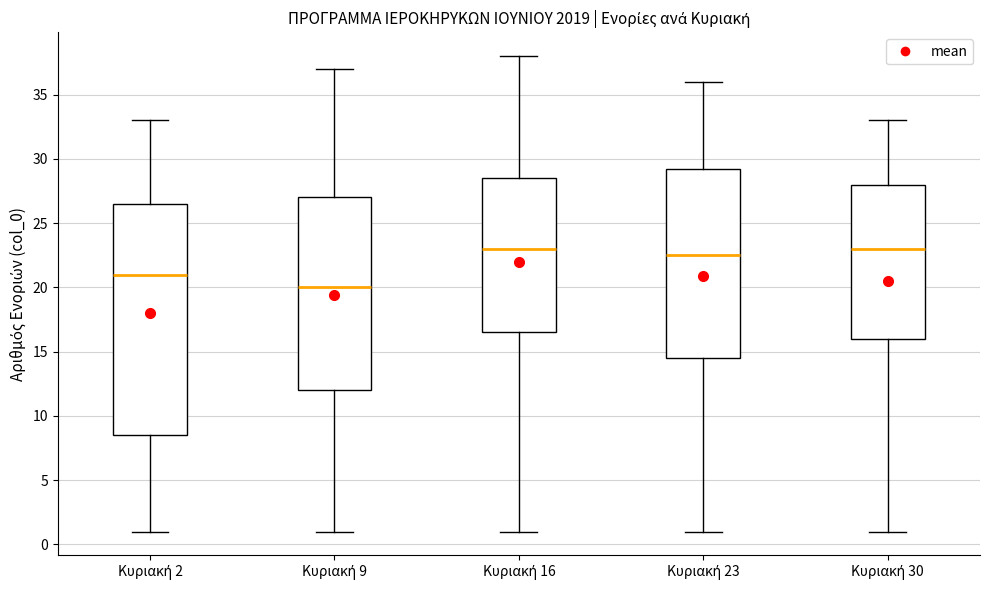

Reading left to right, transcribe this box plot: for each box, give where its median line is, the range the box spans, and where its two whiskers end, as read against the y-axis. The values are not printed on the chart, so give them approximately, as read against the axis.

Κυριακή 2: median 21.0, box 8.5 to 26.5, whiskers 1.0 to 33.0
Κυριακή 9: median 20.0, box 12.0 to 27.0, whiskers 1.0 to 37.0
Κυριακή 16: median 23.0, box 16.5 to 28.5, whiskers 1.0 to 38.0
Κυριακή 23: median 22.5, box 14.5 to 29.5, whiskers 1.0 to 36.0
Κυριακή 30: median 23.0, box 16.0 to 28.0, whiskers 1.0 to 33.0